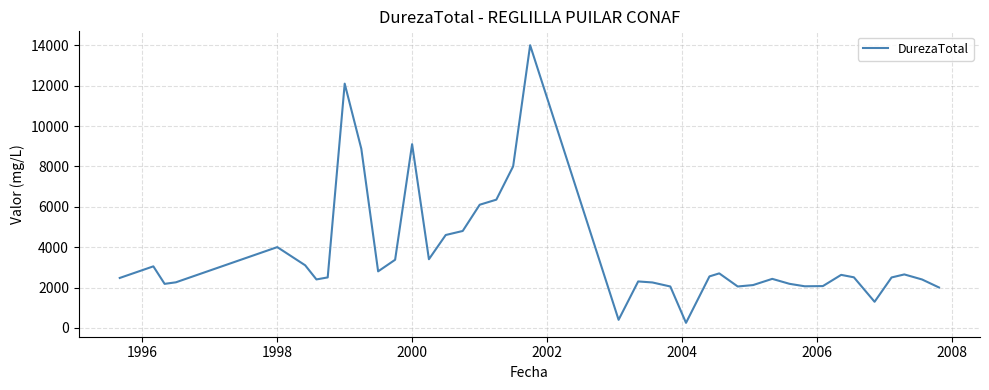

What is the difference between the maximum and minimum values?

13762